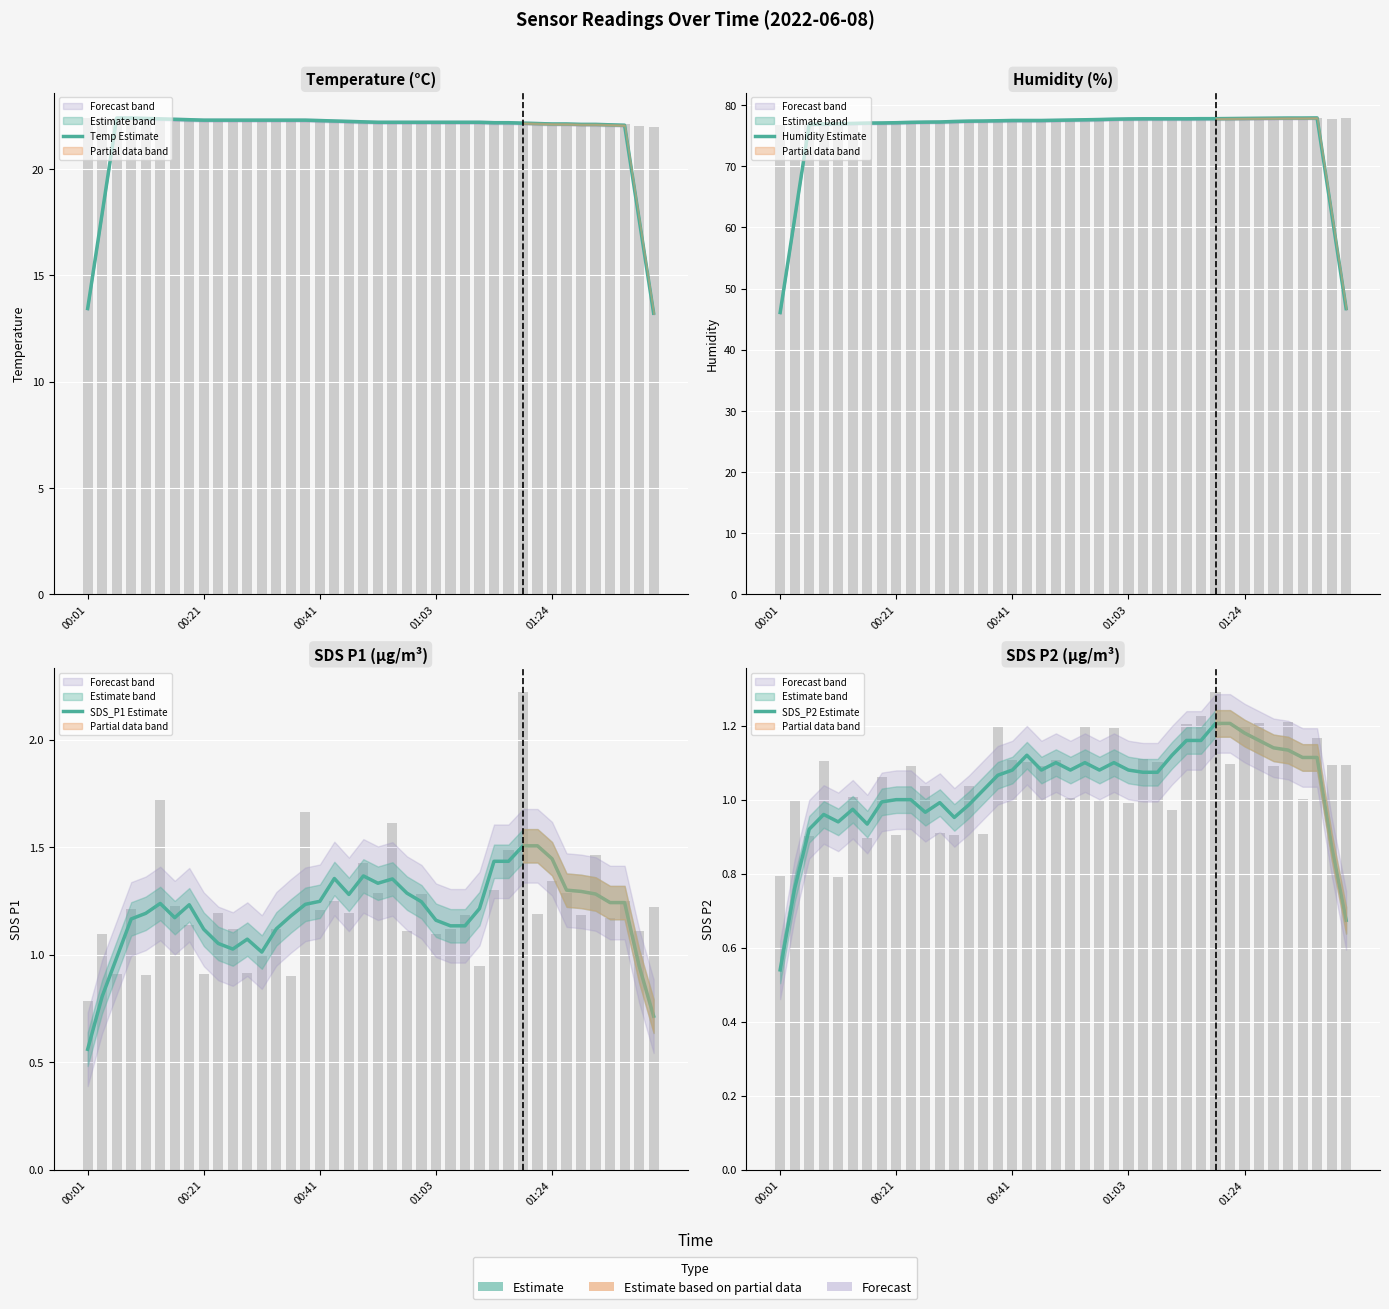

Rank the categories by SDS_P1 Estimate value from highest to lowest.

30, 31, 32, 28, 29, 19, 17, 21, 20, 33, 34, 22, 35, 18, 16, 23, 36, 37, 5, 15, 7, 27, 01:24, 14, 6, 01:03, 24, 25, 26, 13, 8, 11, 9, 10, 12, 00:41, 38, 00:21, 39, 00:01